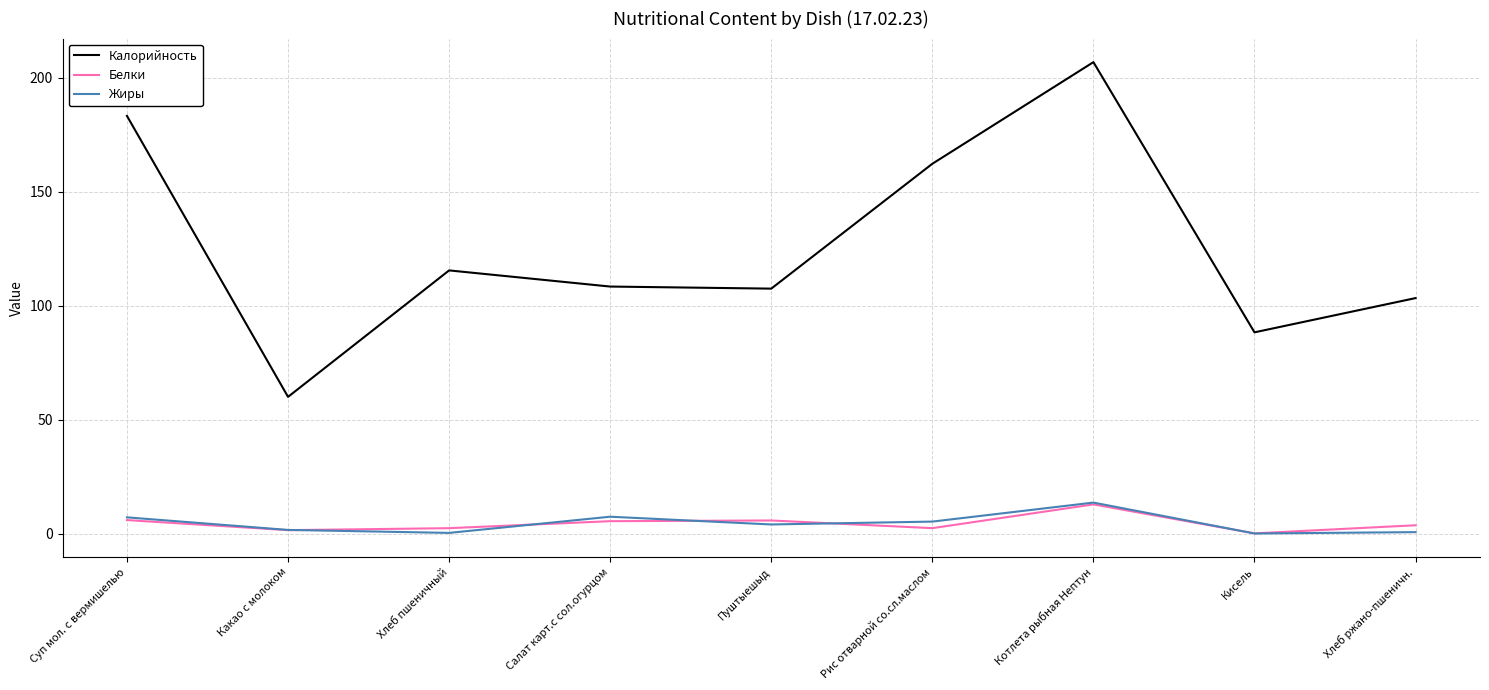

Which category has the highest value in the Белки series?

Котлета рыбная Нептун